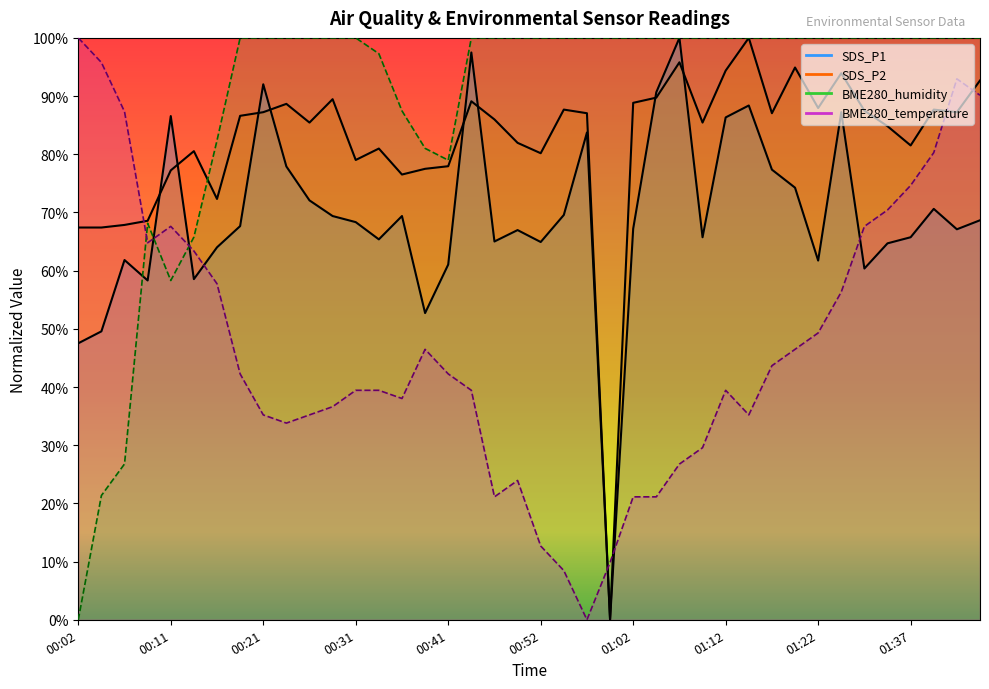

How many times do SDS_P2 and BME280_temperature cross each other?

5